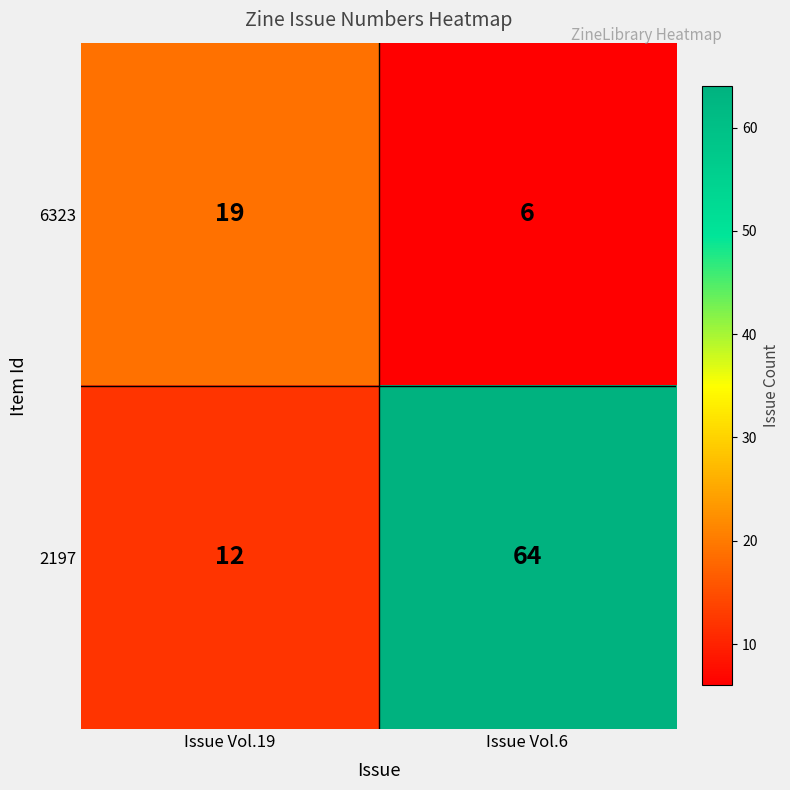

What is the maximum value shown in the chart?

64